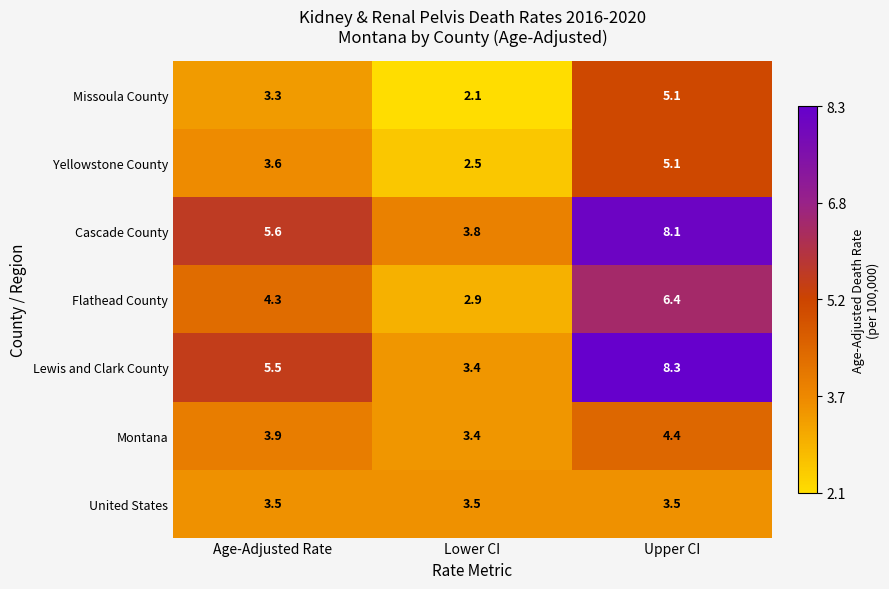

What value does the Missoula County series have at Upper CI?

5.1